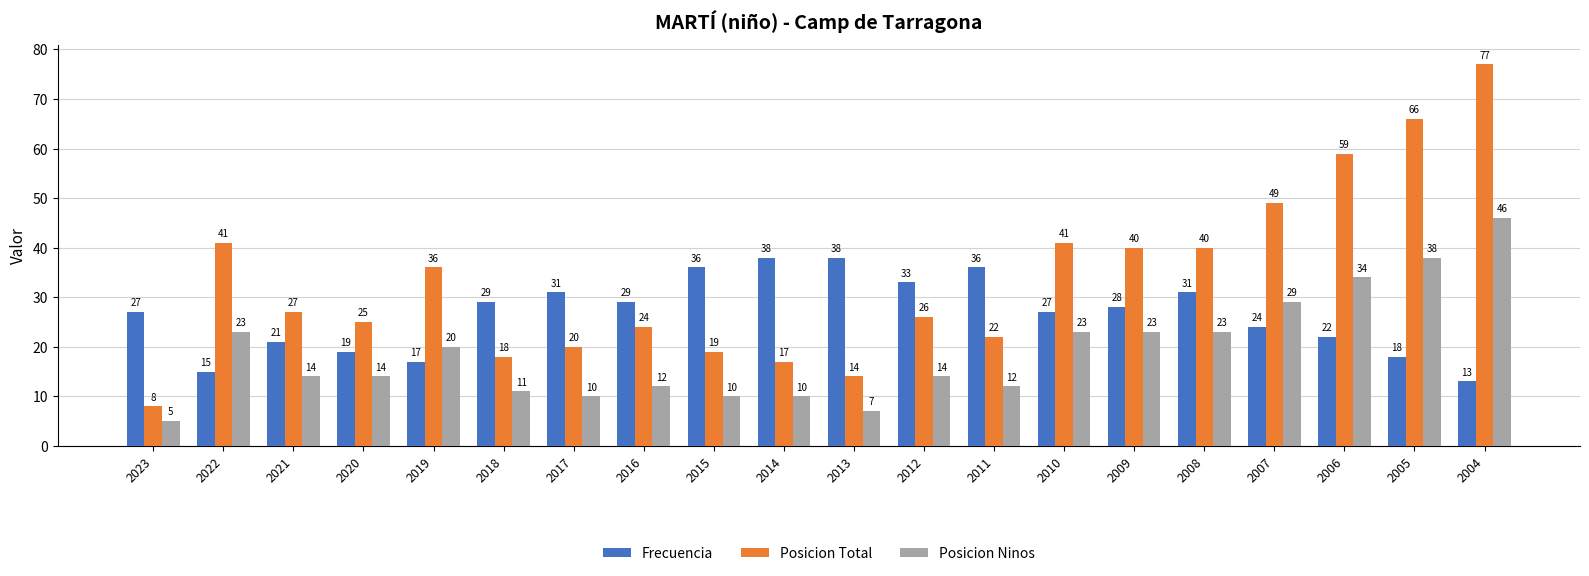

Reading left to right, list all the values displayed in this chart.

Frecuencia: 2023=27	2022=15	2021=21	2020=19	2019=17	2018=29	2017=31	2016=29	2015=36	2014=38	2013=38	2012=33	2011=36	2010=27	2009=28	2008=31	2007=24	2006=22	2005=18	2004=13
Posicion Total: 2023=8	2022=41	2021=27	2020=25	2019=36	2018=18	2017=20	2016=24	2015=19	2014=17	2013=14	2012=26	2011=22	2010=41	2009=40	2008=40	2007=49	2006=59	2005=66	2004=77
Posicion Ninos: 2023=5	2022=23	2021=14	2020=14	2019=20	2018=11	2017=10	2016=12	2015=10	2014=10	2013=7	2012=14	2011=12	2010=23	2009=23	2008=23	2007=29	2006=34	2005=38	2004=46